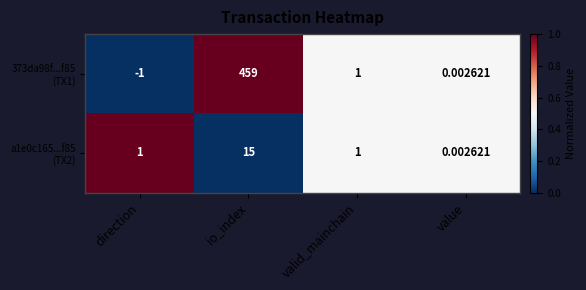

Which category has the lowest value across all series?

direction